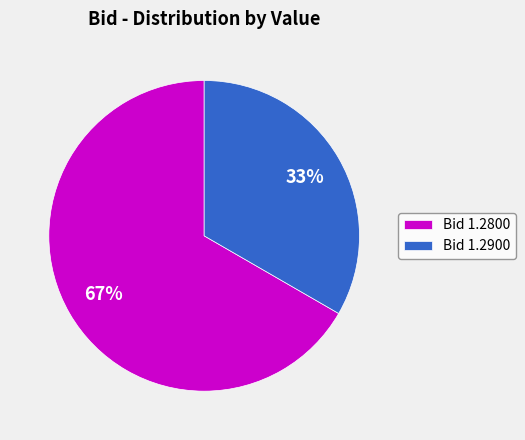

Between Bid 1.2900 and Bid 1.2800, which is larger?

Bid 1.2800